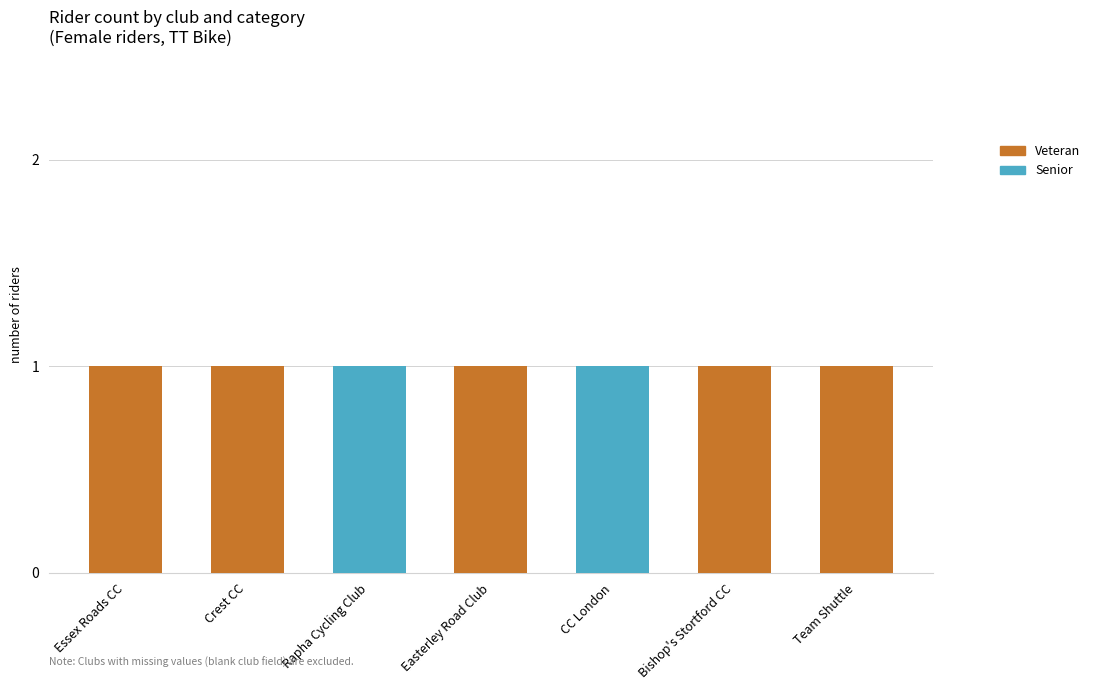

True or false: Veteran has a value of 1 at Essex Roads CC.

True